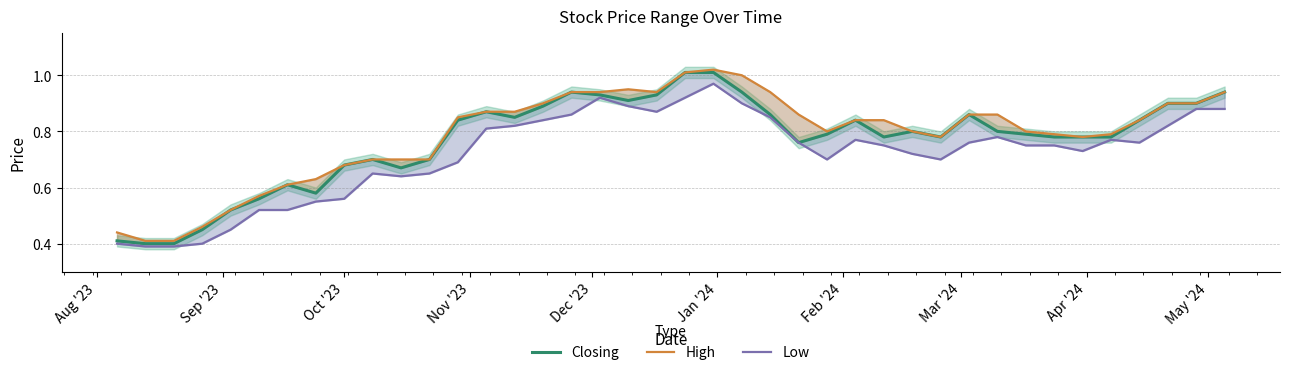

Rank the series by their maximum value, from highest to lowest.

High, Closing, Low